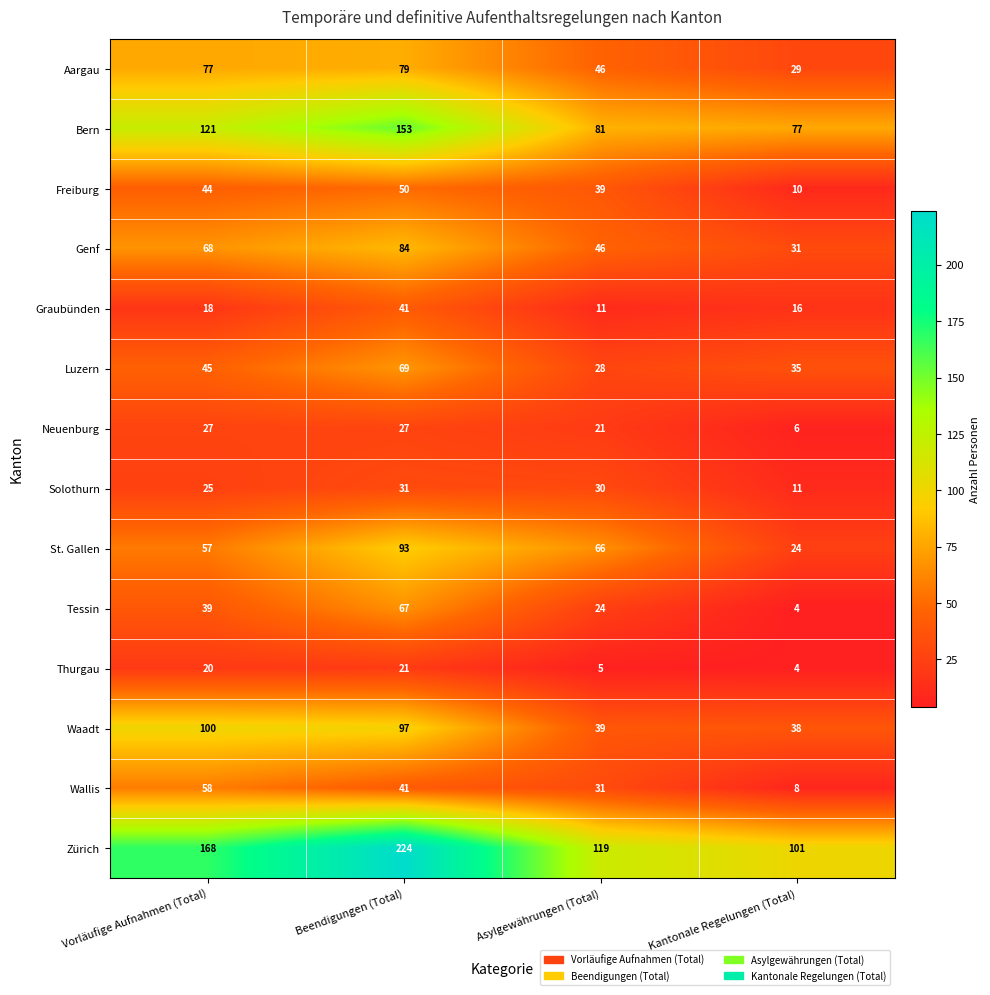

What is the greatest value displayed?

224